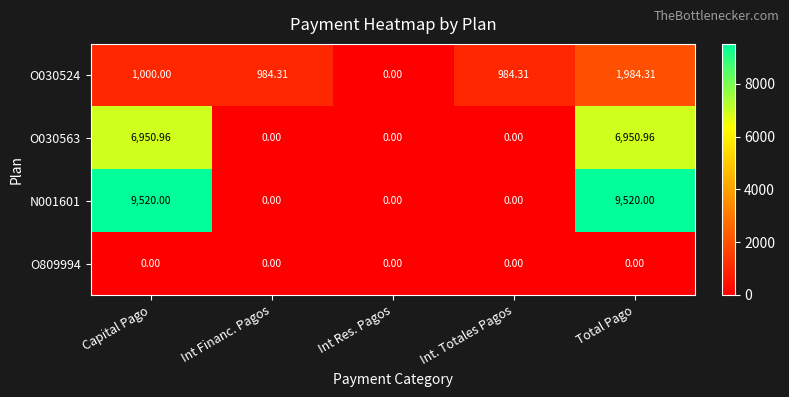

Is the value of O809994 at Capital Pago greater than the value of N001601 at Total Pago?

No